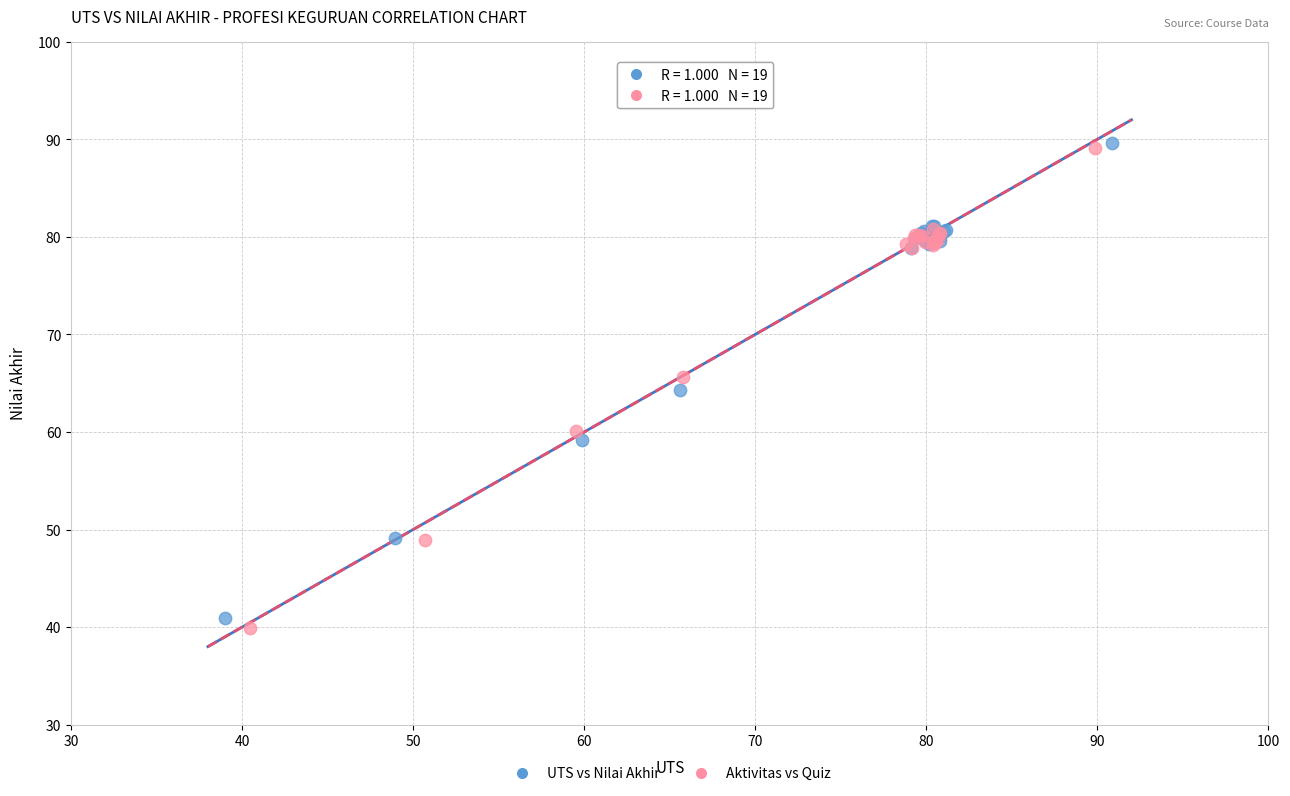

What are all the series names shown in the legend?

UTS vs Nilai Akhir, Aktivitas vs Quiz